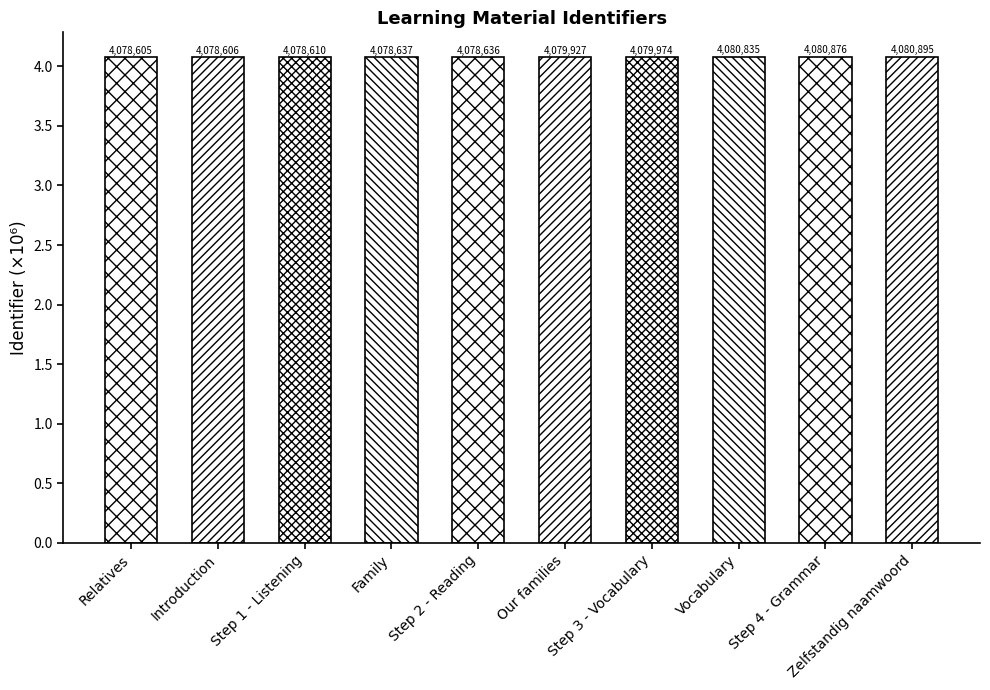

How many bars are there in total?

10